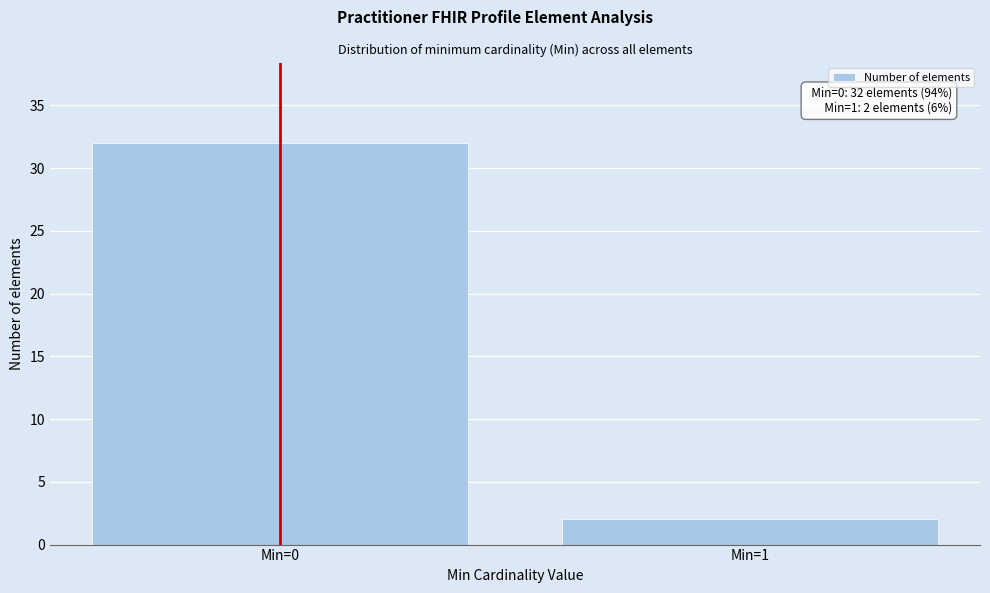

Reading right to left, transcribe all the data shown in this chart.

2	32